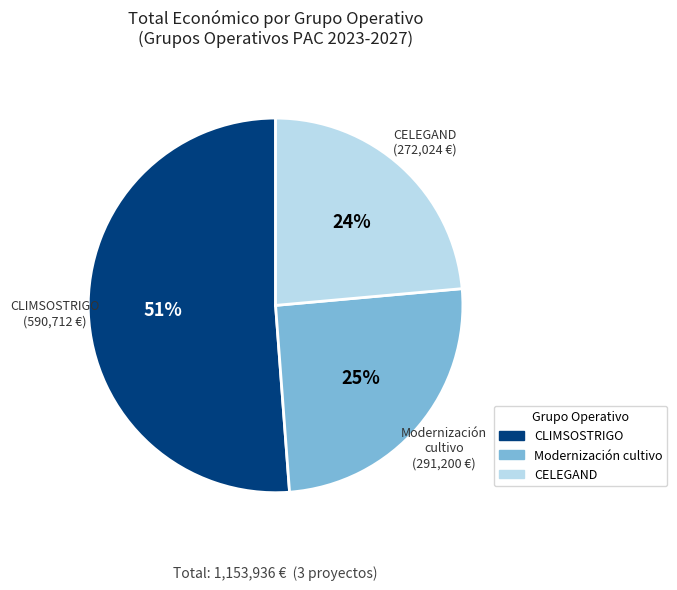

Is there any slice that represents more than half of the pie?

Yes